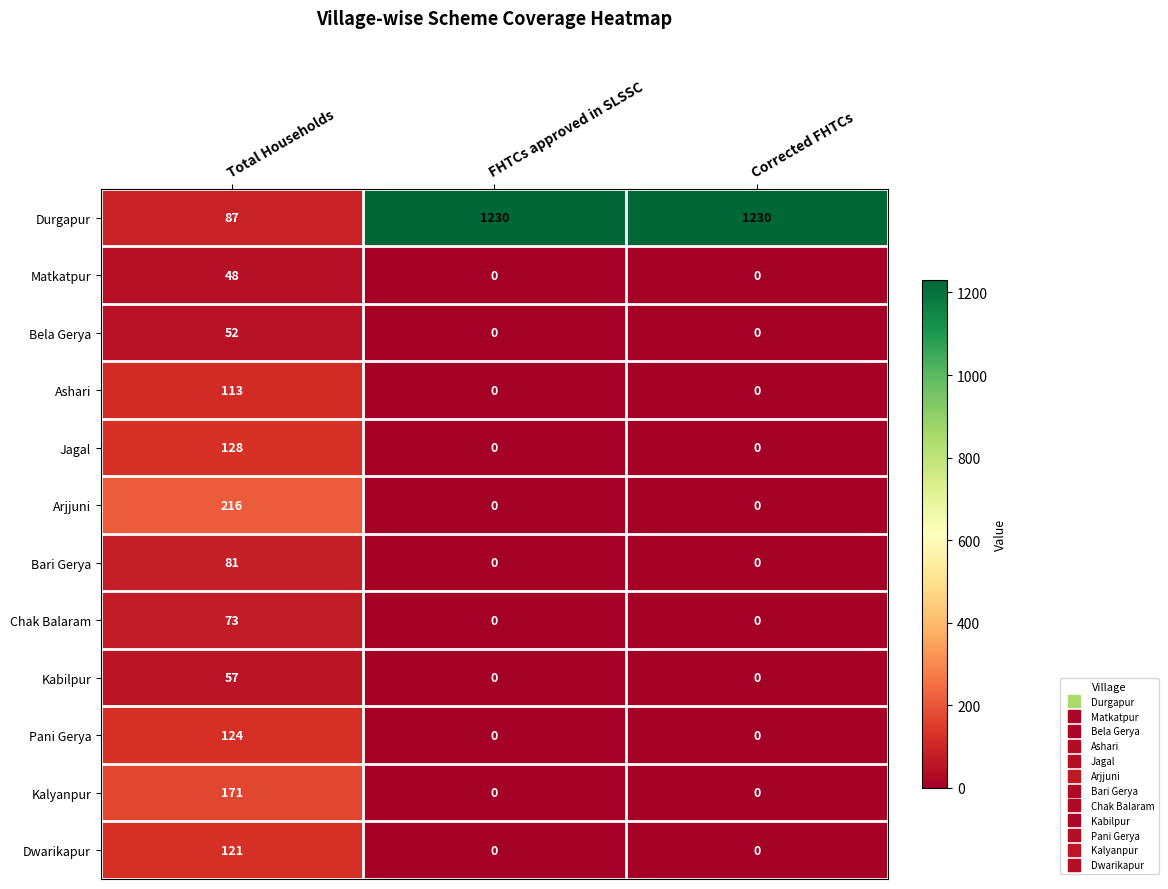

What is the highest value of the Kabilpur series?

57